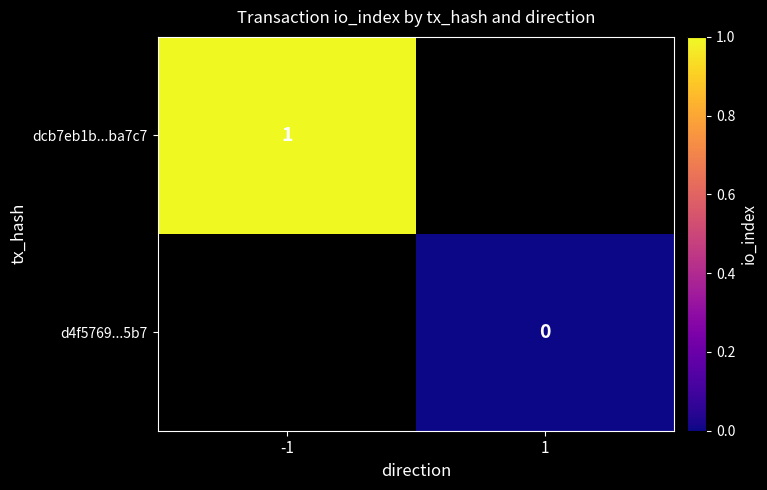

Is it true that dcb7eb1b...ba7c7 equals 1 at -1?

True